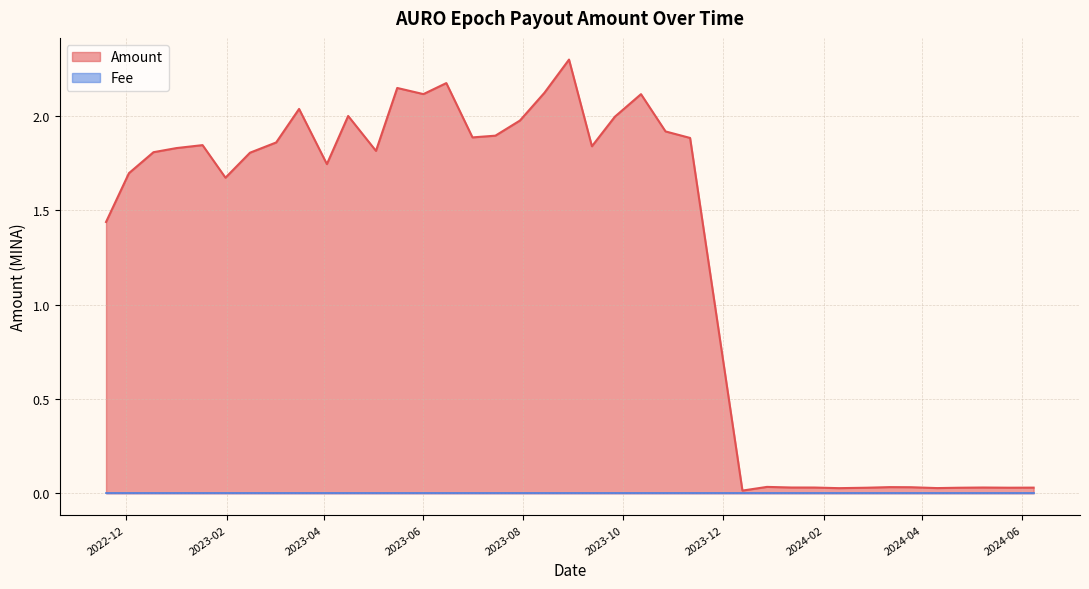

Which series has the widest spread of values?

Amount